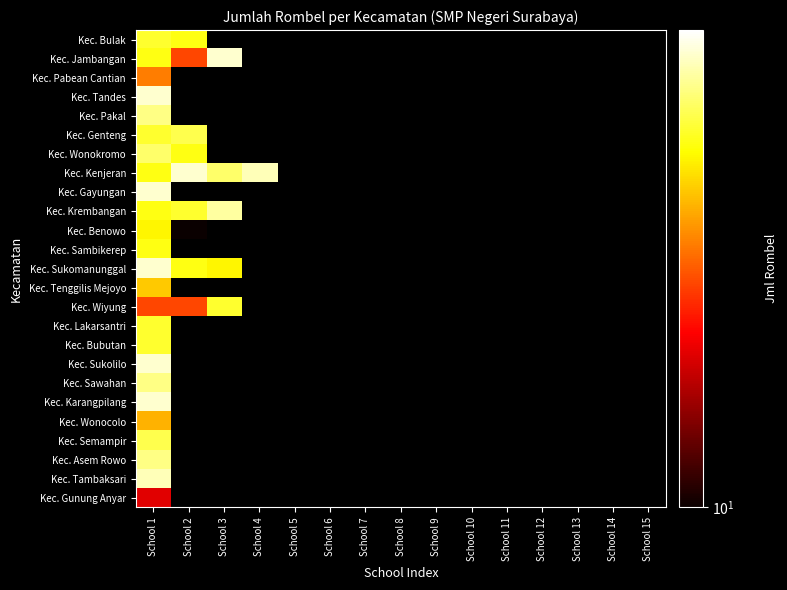

How many values in Kec. Bulak are above zero?

2